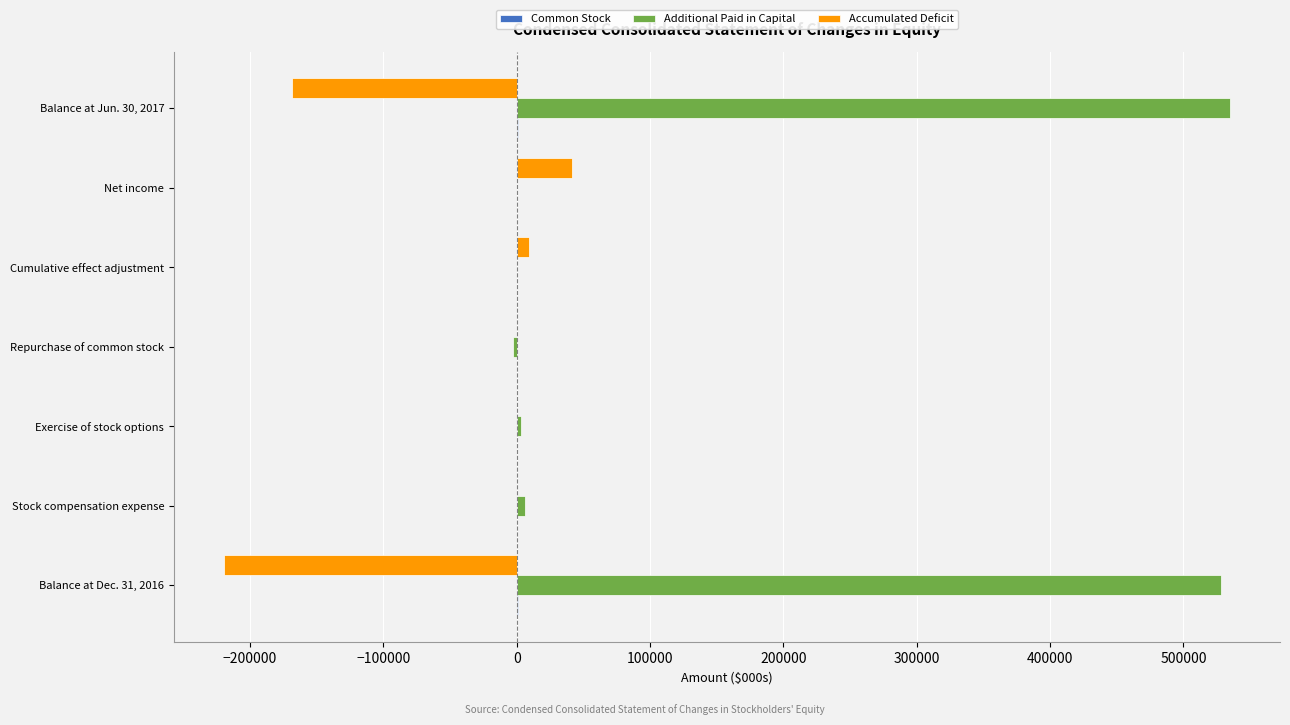

Between Balance at Dec. 31, 2016 and Cumulative effect adjustment, which series saw the biggest shift?

Additional Paid in Capital